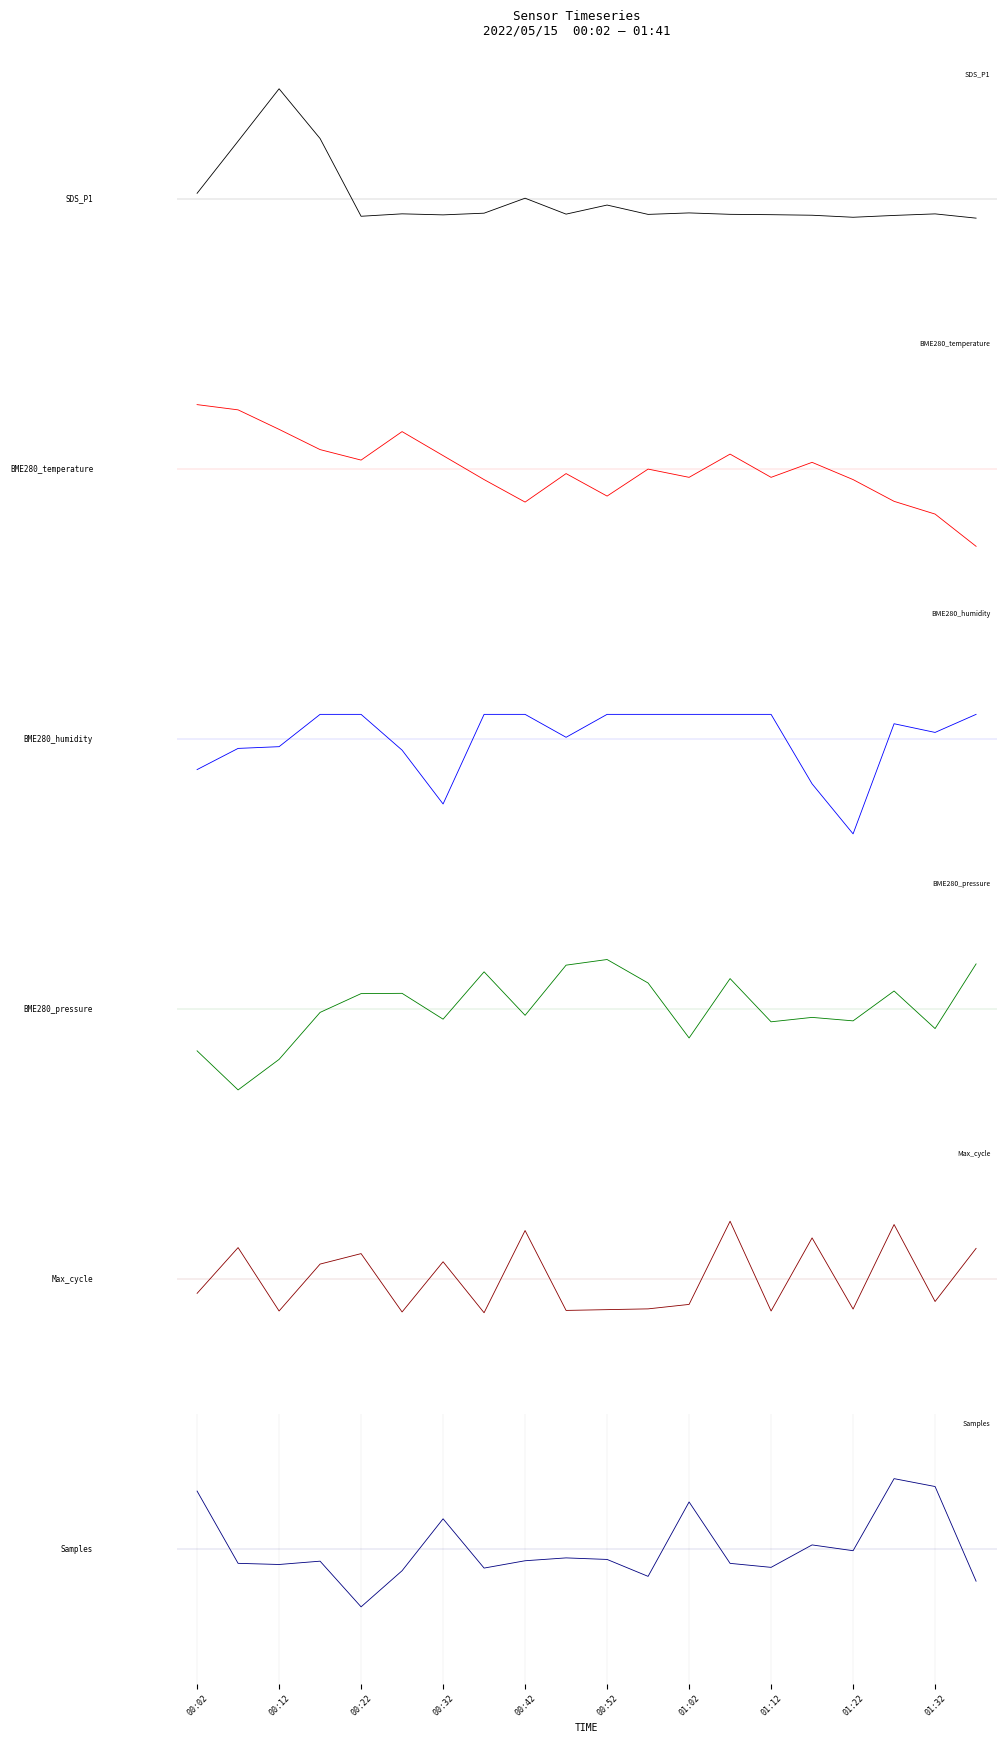

True or false: BME280_pressure and BME280_temperature cross at least once.

True